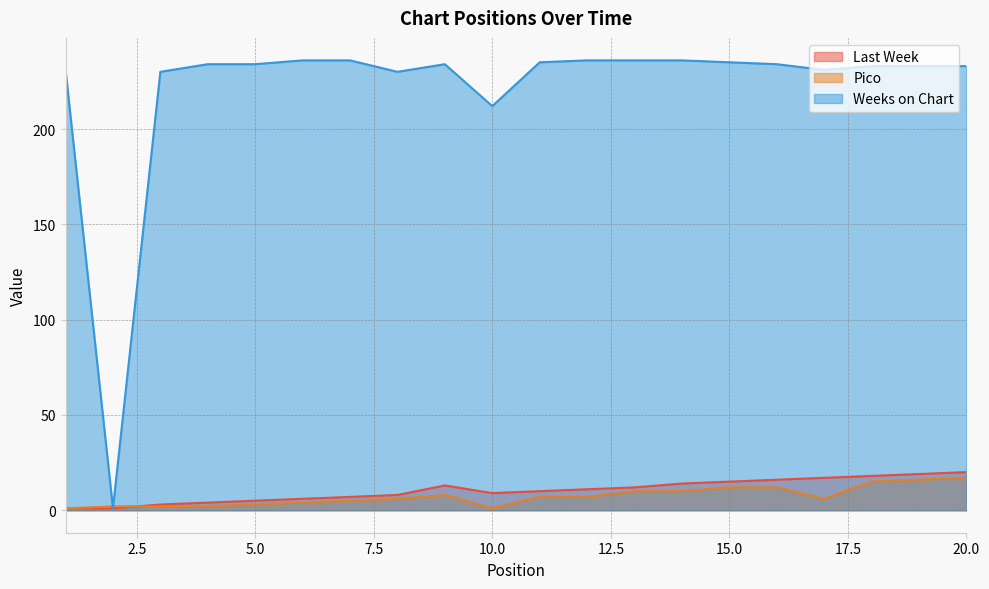

What are all the series names shown in the legend?

Last Week, Pico, Weeks on Chart